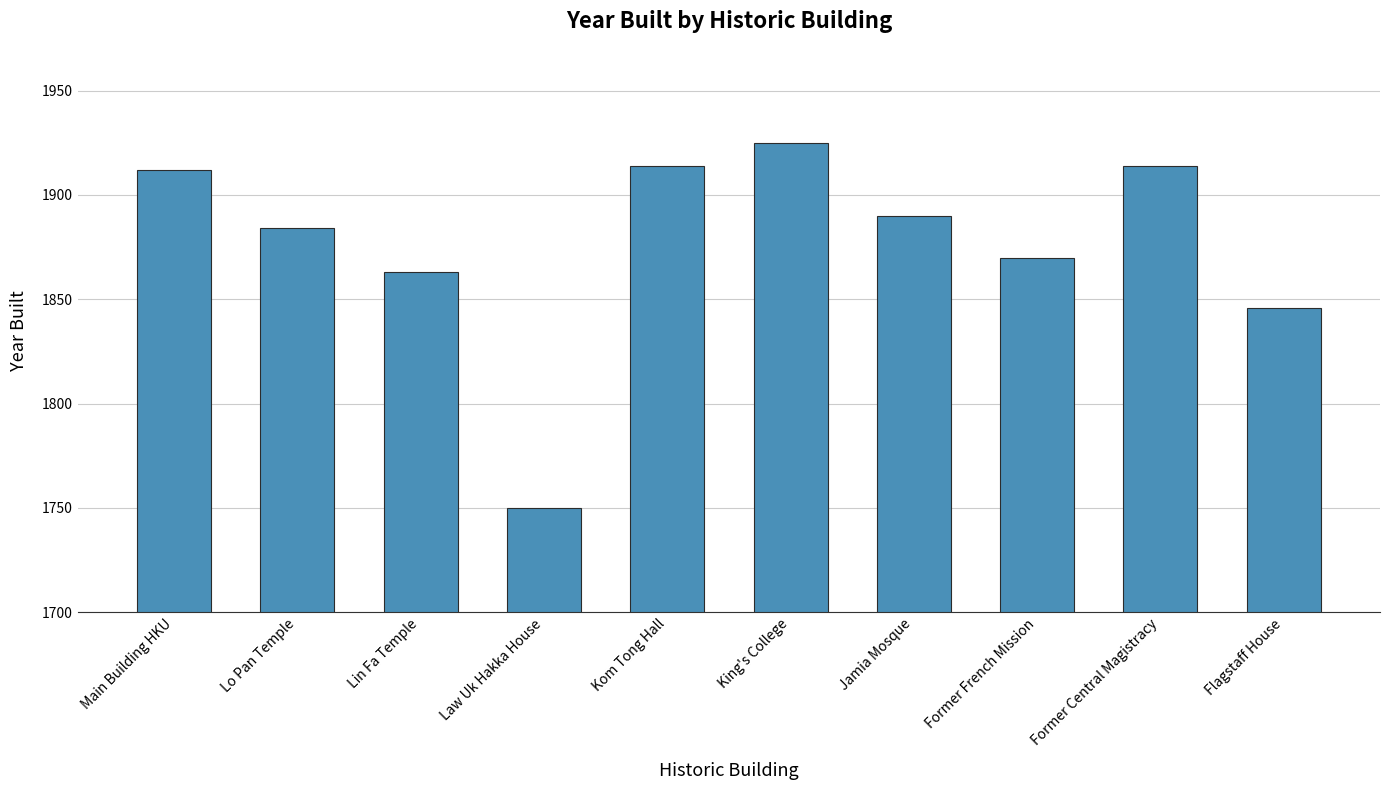

What is the ratio of the value at Flagstaff House to the value at Lo Pan Temple?

1.0